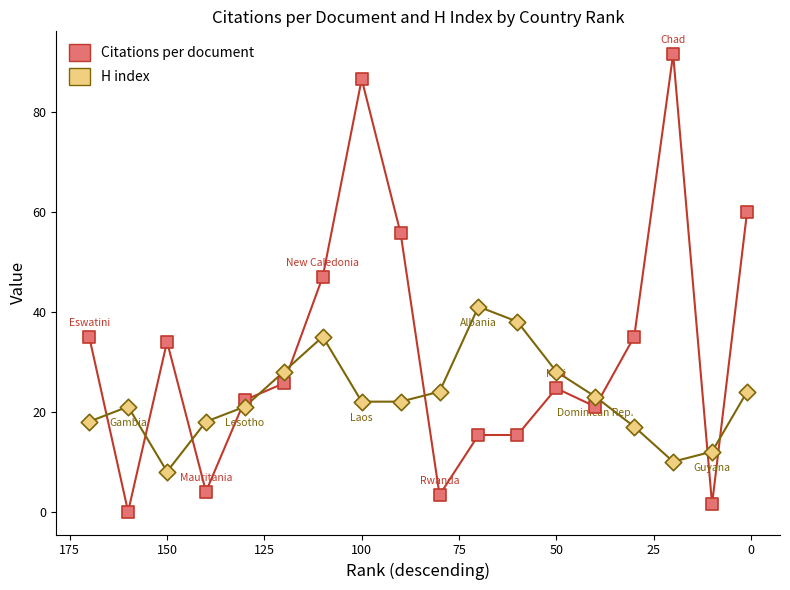

Which series has the largest Y range (max minus min)?

Citations per document